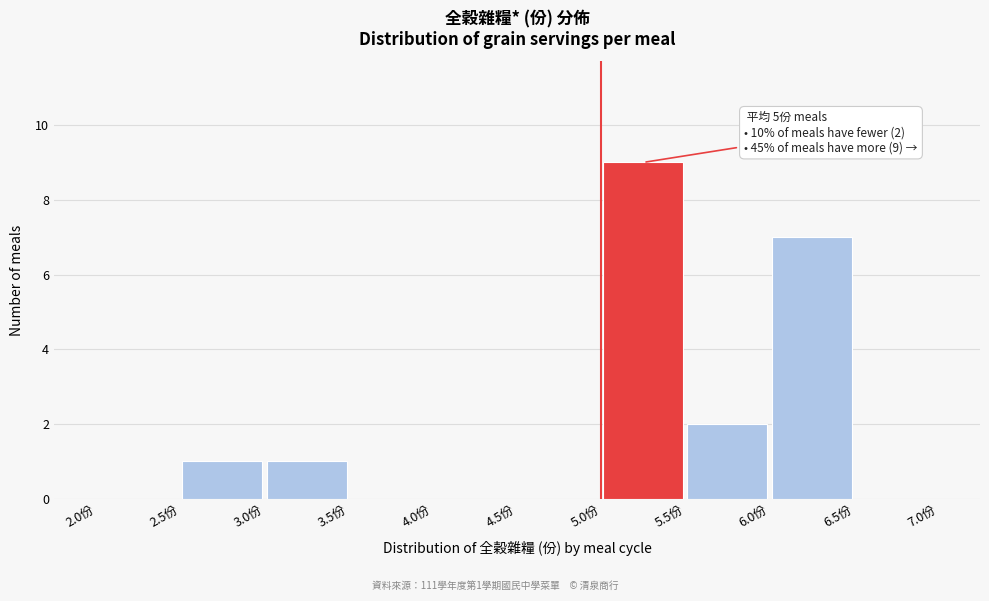

Over which range of the x-axis is the bar tallest?

5.0 to 5.5